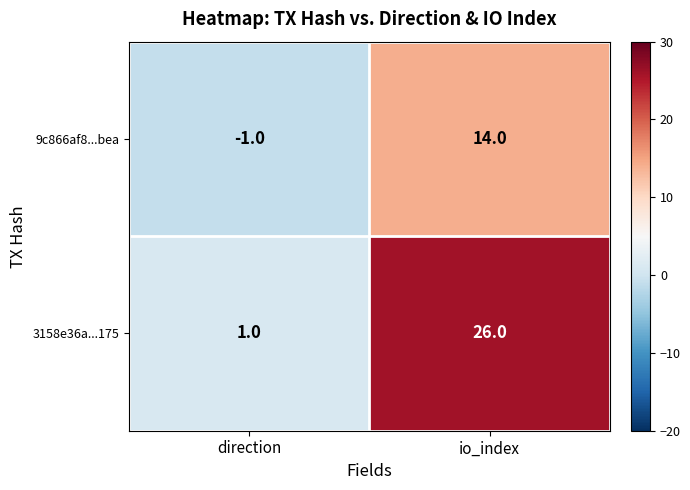

Where is 9c866af8...bea nearest to the value 6?

direction